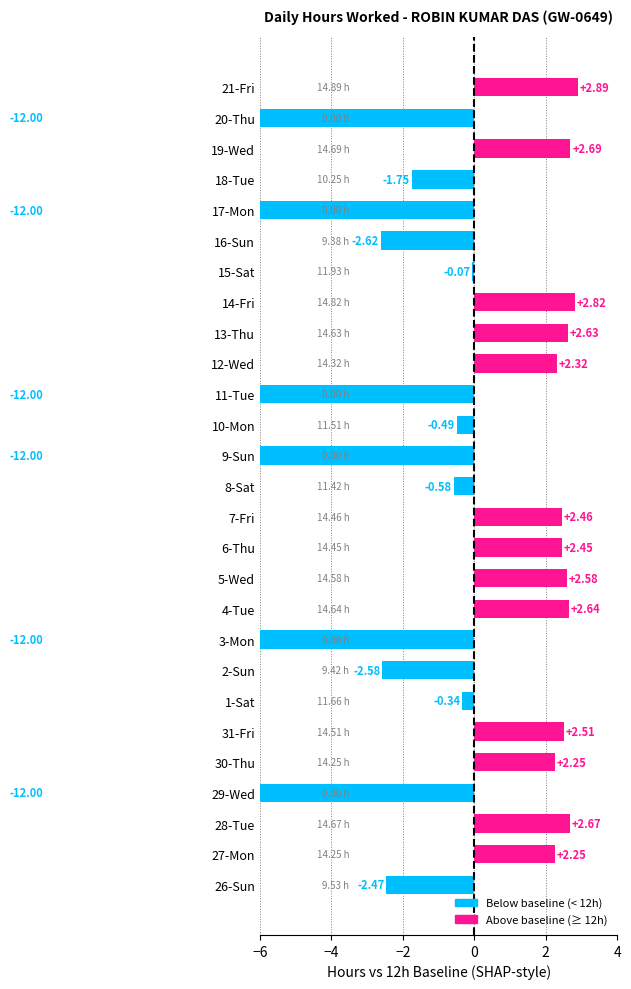

What is the maximum value shown in the chart?

2.9